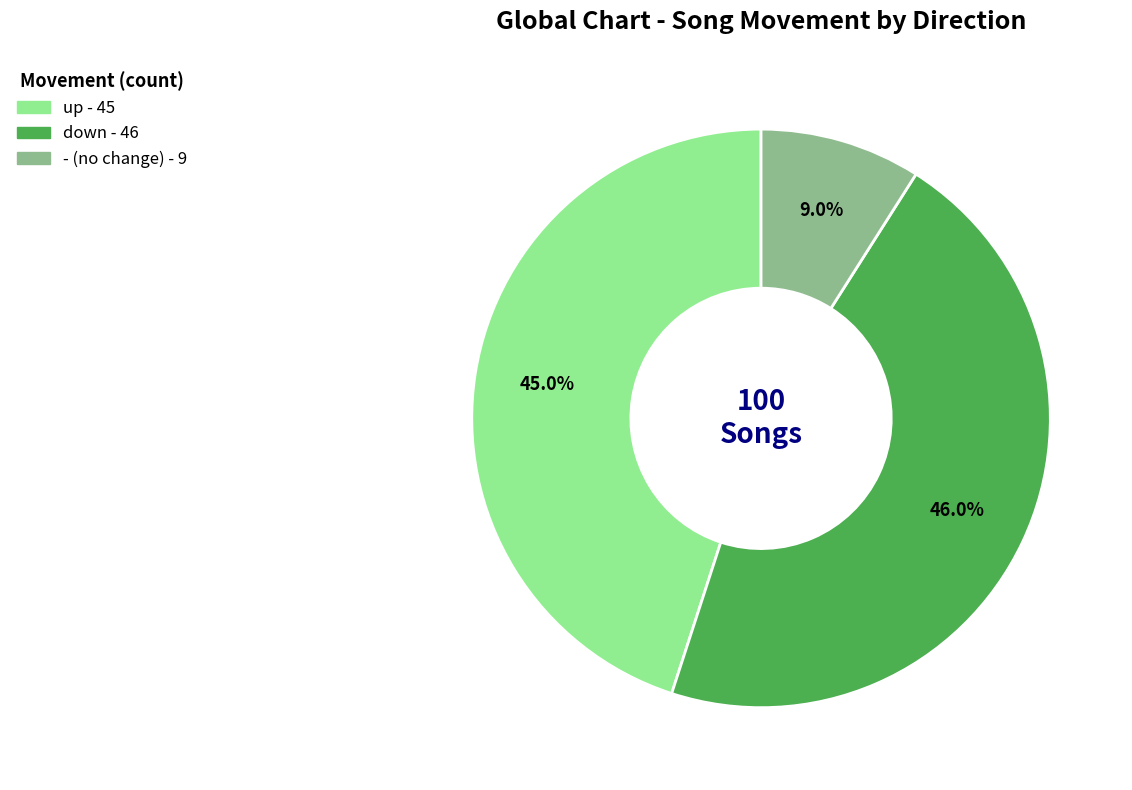

Combined, what portion of the pie is up and down?

91.0%